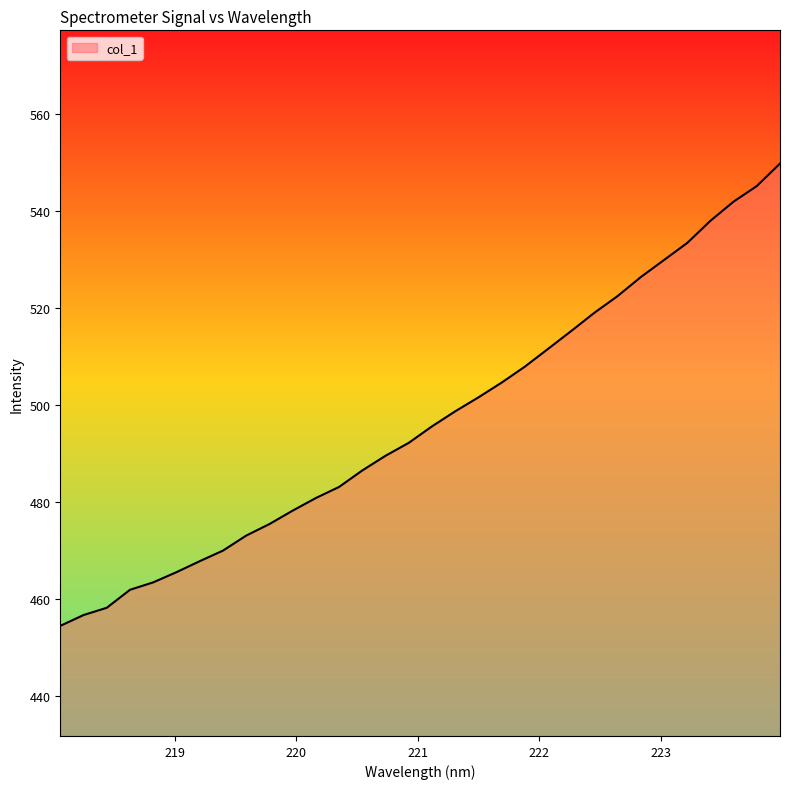

What is the maximum value shown in the chart?

549.9